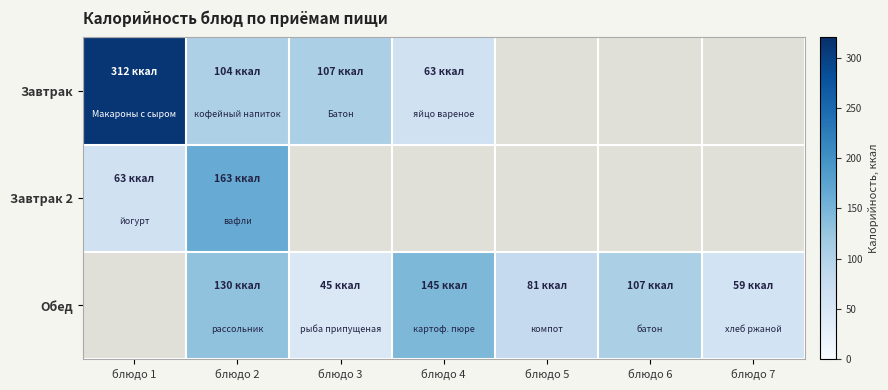

Reading left to right, transcribe all the data shown in this chart.

Завтрак: блюдо 1=312.0	блюдо 2=104.0	блюдо 3=106.8	блюдо 4=63.0	блюдо 5=0.0	блюдо 6=0.0	блюдо 7=0.0
Завтрак 2: блюдо 1=63.0	блюдо 2=163.0	блюдо 3=0.0	блюдо 4=0.0	блюдо 5=0.0	блюдо 6=0.0	блюдо 7=0.0
Обед: блюдо 1=0.0	блюдо 2=130.0	блюдо 3=45.0	блюдо 4=145.0	блюдо 5=81.0	блюдо 6=107.0	блюдо 7=59.0